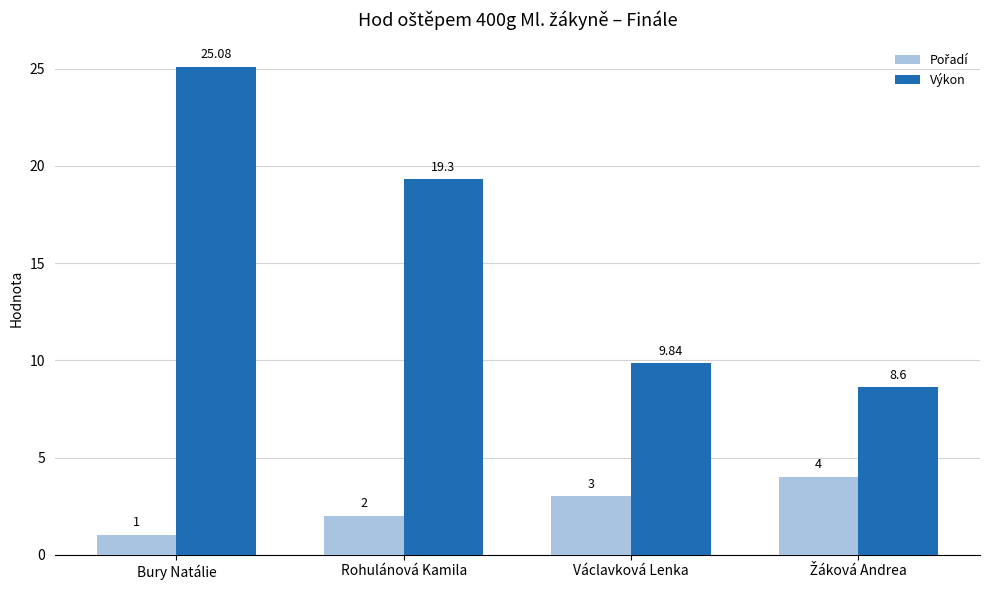

At how many categories does at least one series exceed 19?

2